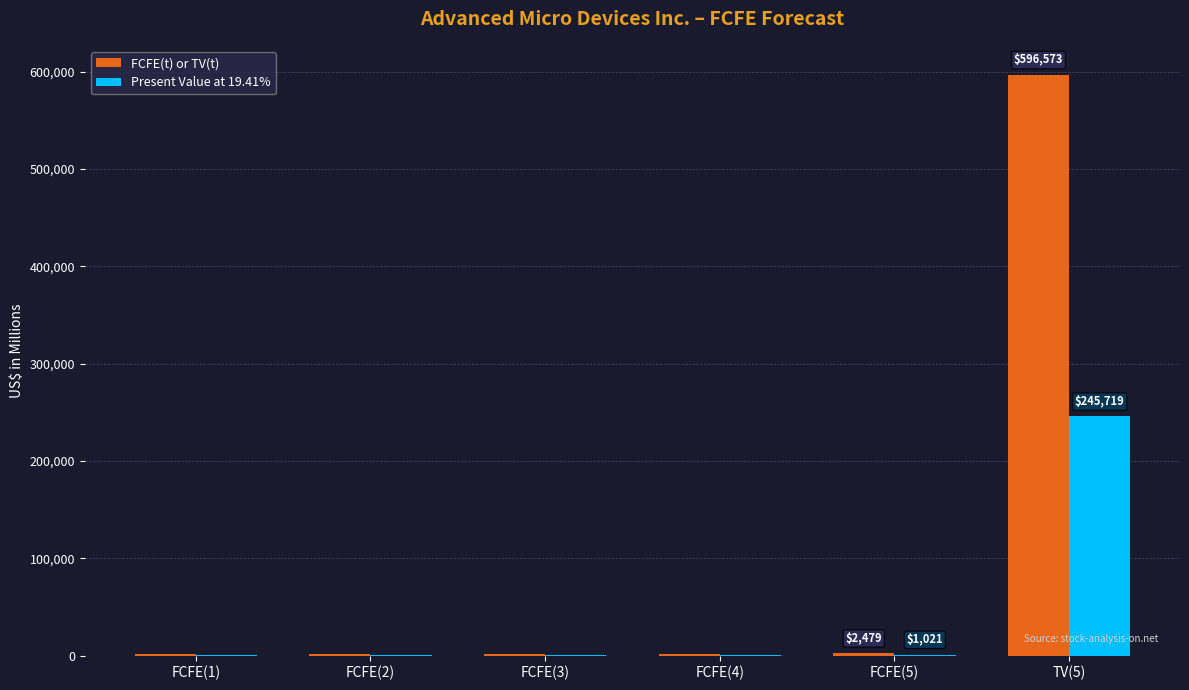

Which series changed the most between FCFE(5) and TV(5)?

FCFE(t) or TV(t)